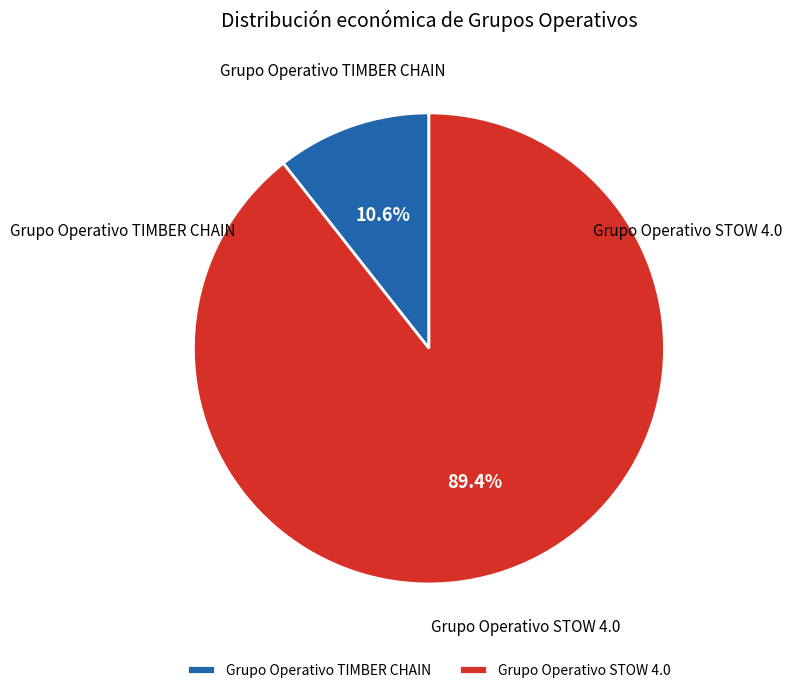

Is the sum of Grupo Operativo STOW 4.0 and Grupo Operativo TIMBER CHAIN greater than half?

Yes